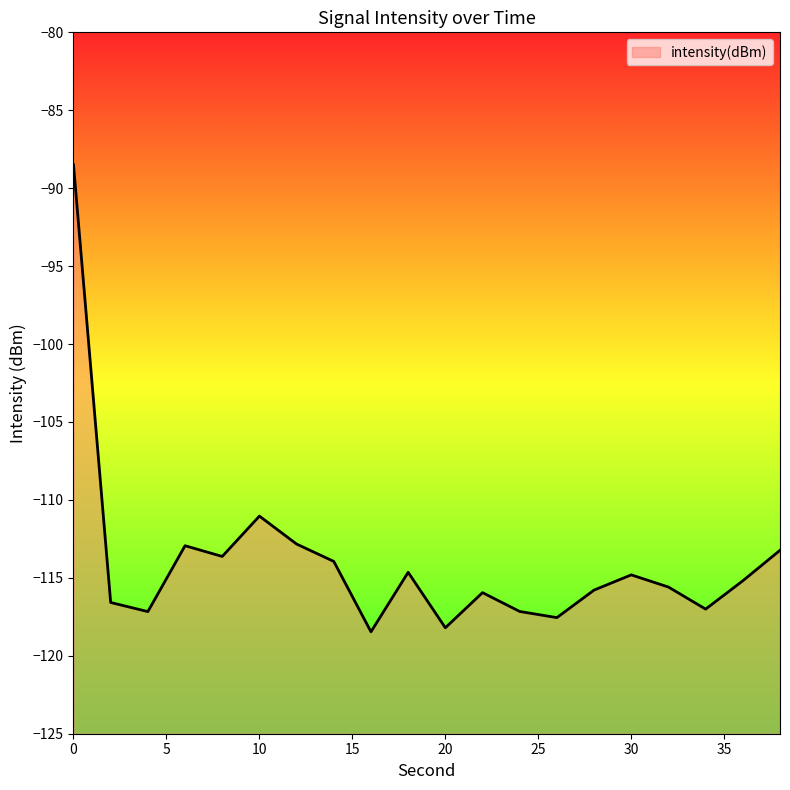

Reading right to left, transcribe all the data shown in this chart.

38=-113.2	36=-115.2	34=-117.0	32=-115.6	30=-114.8	28=-115.8	26=-117.6	24=-117.2	22=-115.9	20=-118.2	18=-114.6	16=-118.5	14=-113.9	12=-112.8	10=-111.0	8=-113.6	6=-112.9	4=-117.2	2=-116.6	0=-88.5